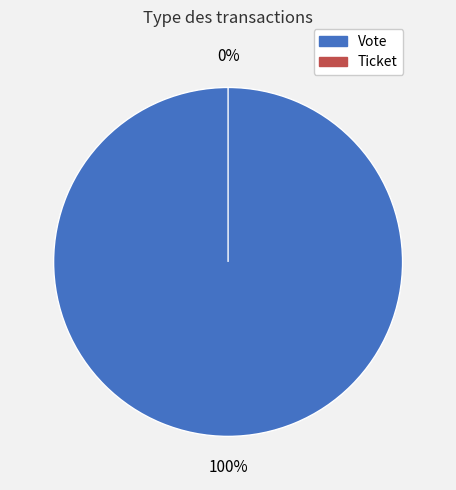

Is there a majority slice in this chart?

Yes